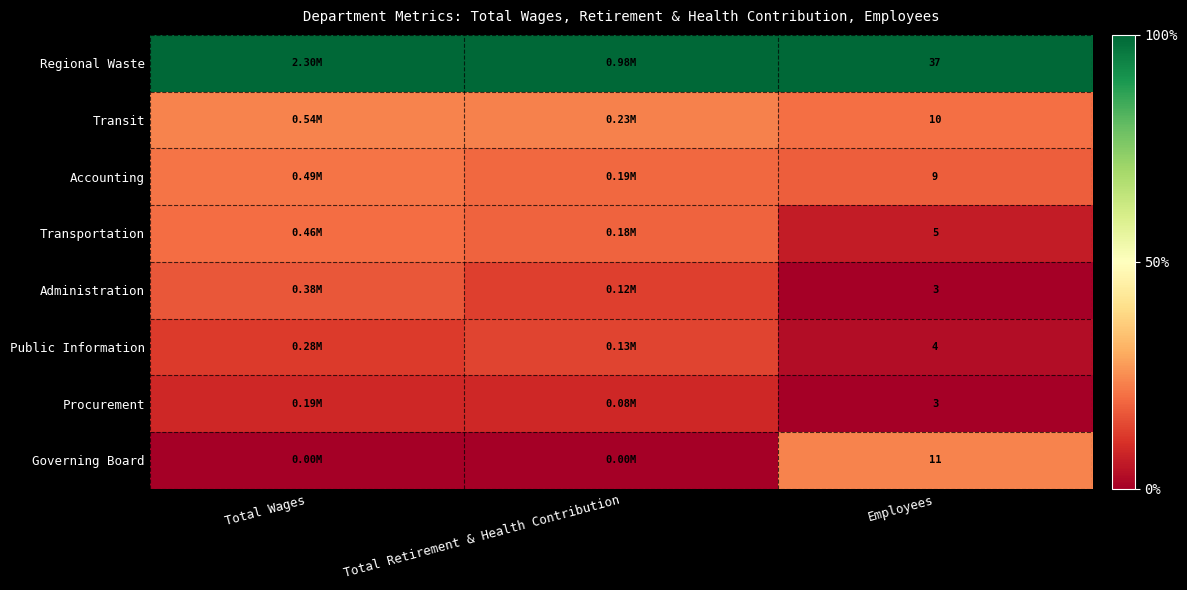

At which label does Public Information reach its peak?

Total Retirement & Health Contribution